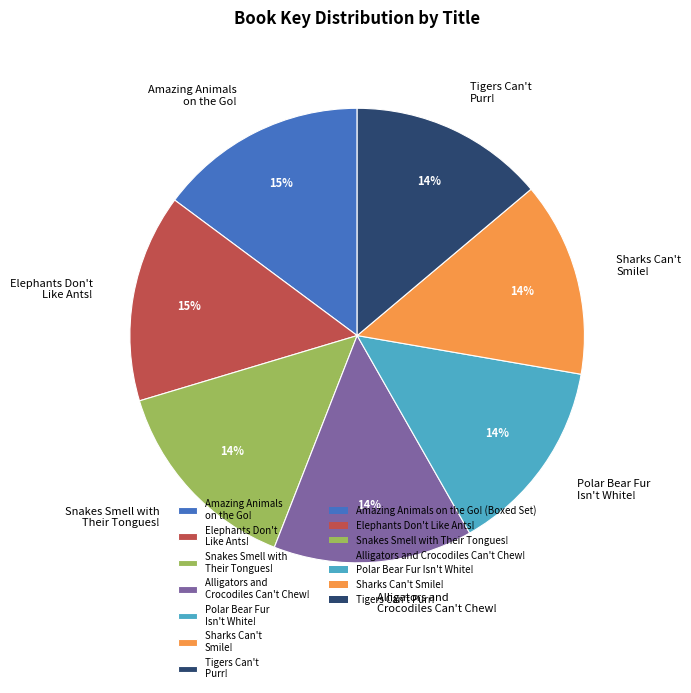

To the nearest percent, what is the difference between the Tigers Can't Purr! and Elephants Don't Like Ants! slice percentages?

1%